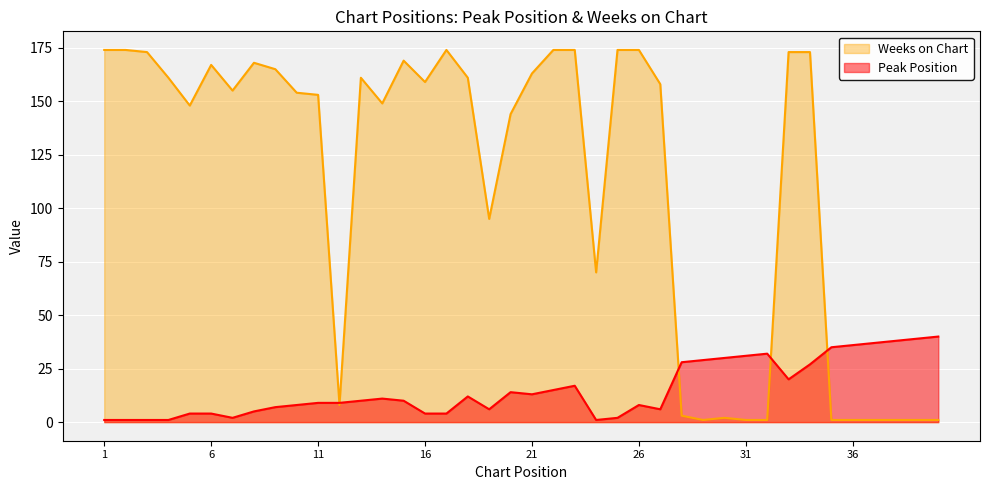

Rank the series by their average value, from highest to lowest.

Weeks on Chart, Peak Position